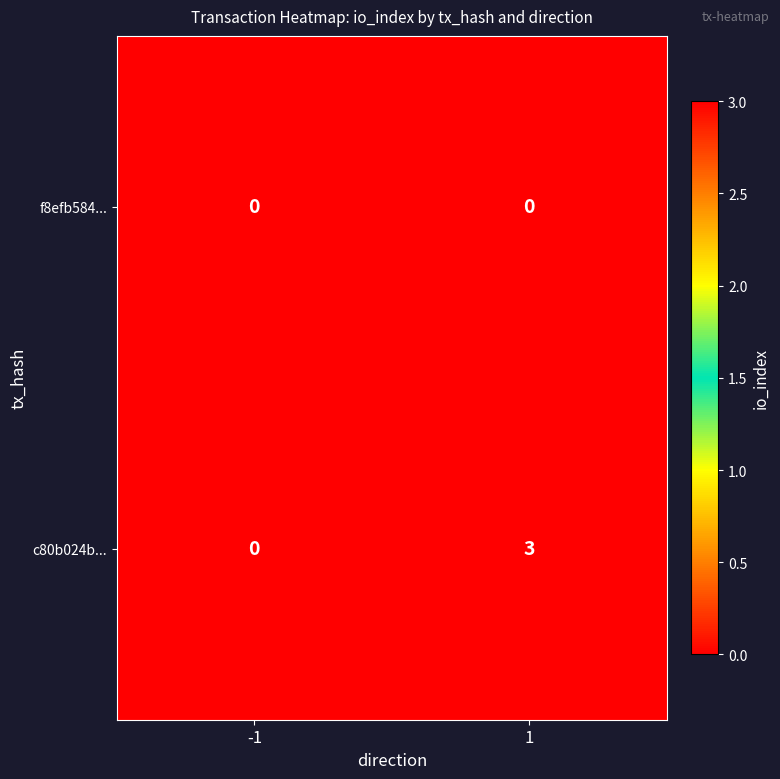

At 1, list the series in order from largest to smallest.

c80b024b..., f8efb584...